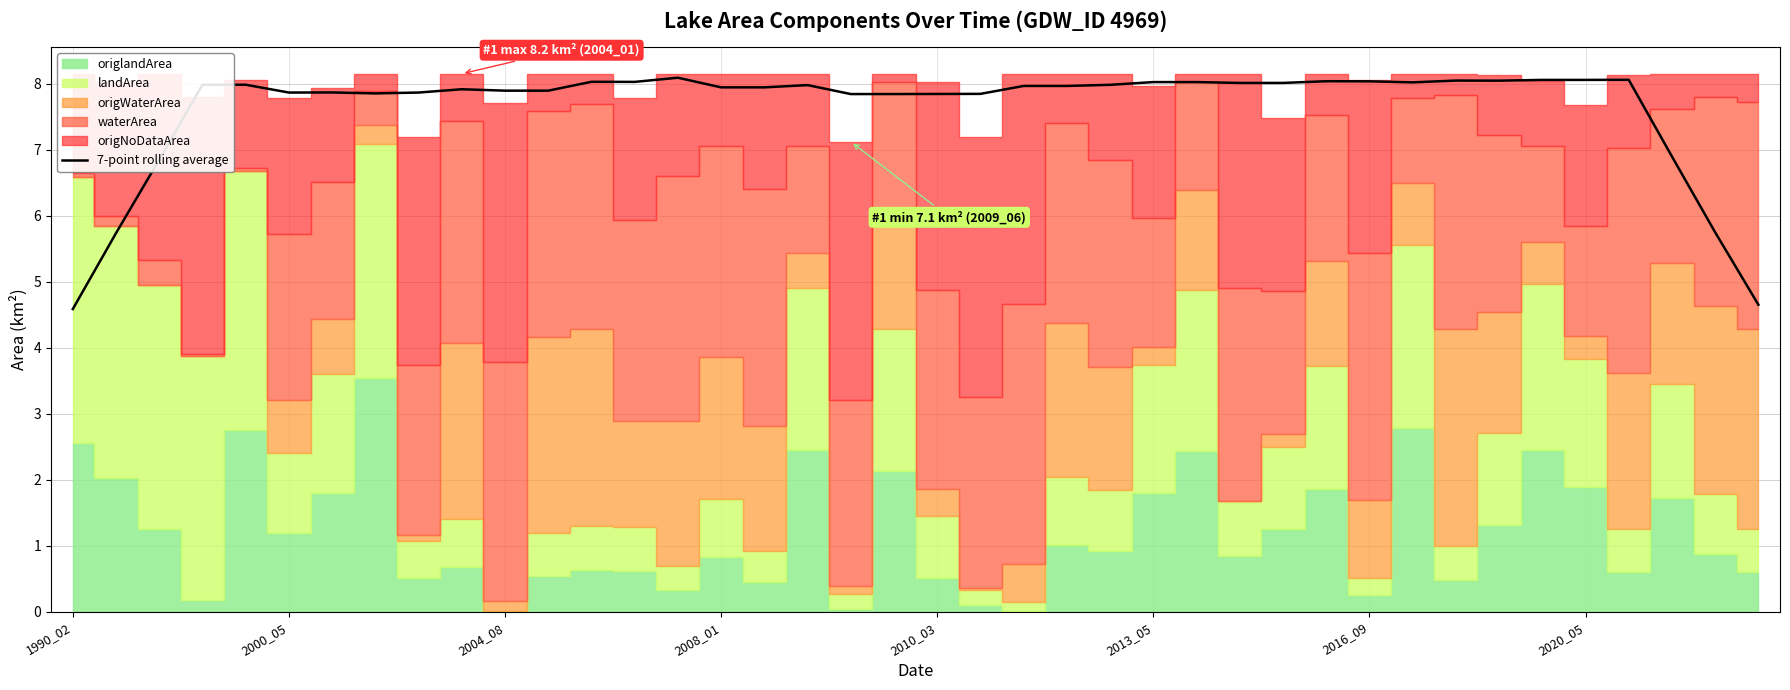

How many points are higher than both their immediate neighbors (excluding endpoints)?

10